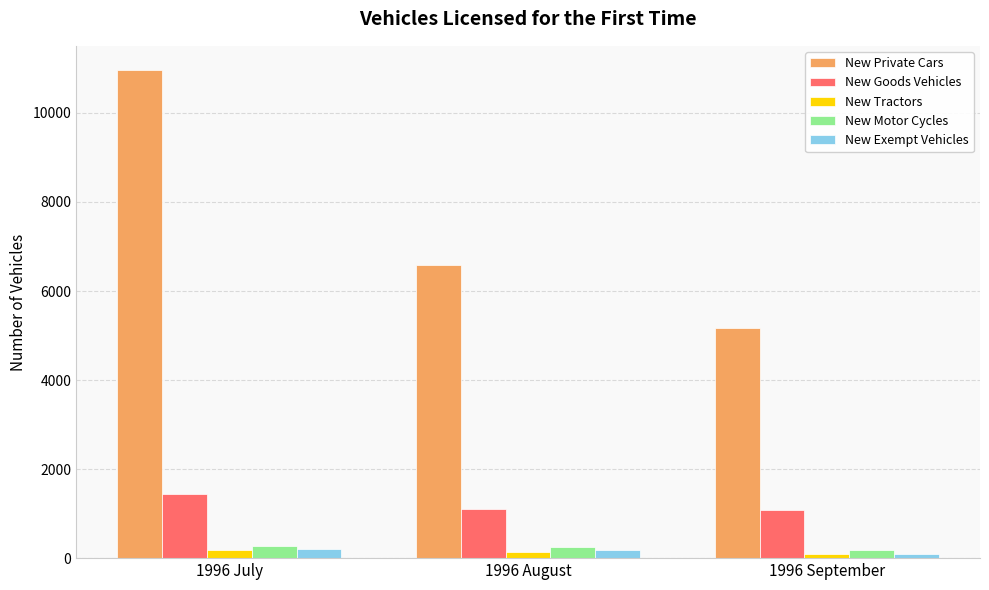

Which series changed the most between 1996 August and 1996 September?

New Private Cars